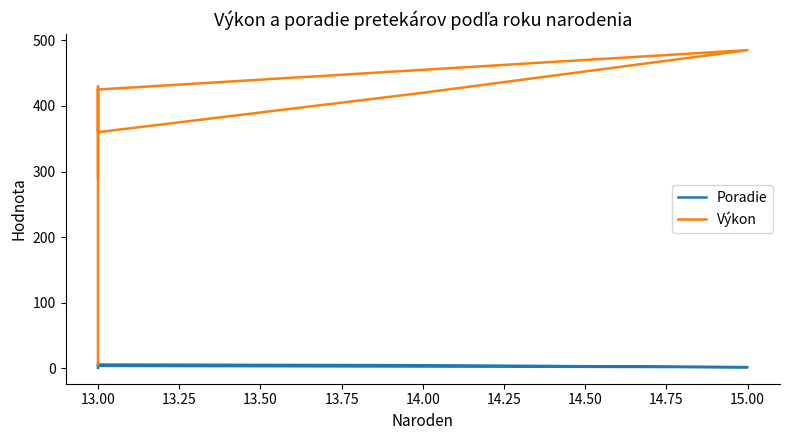

List the series in order of their overall mean, highest first.

Výkon, Poradie